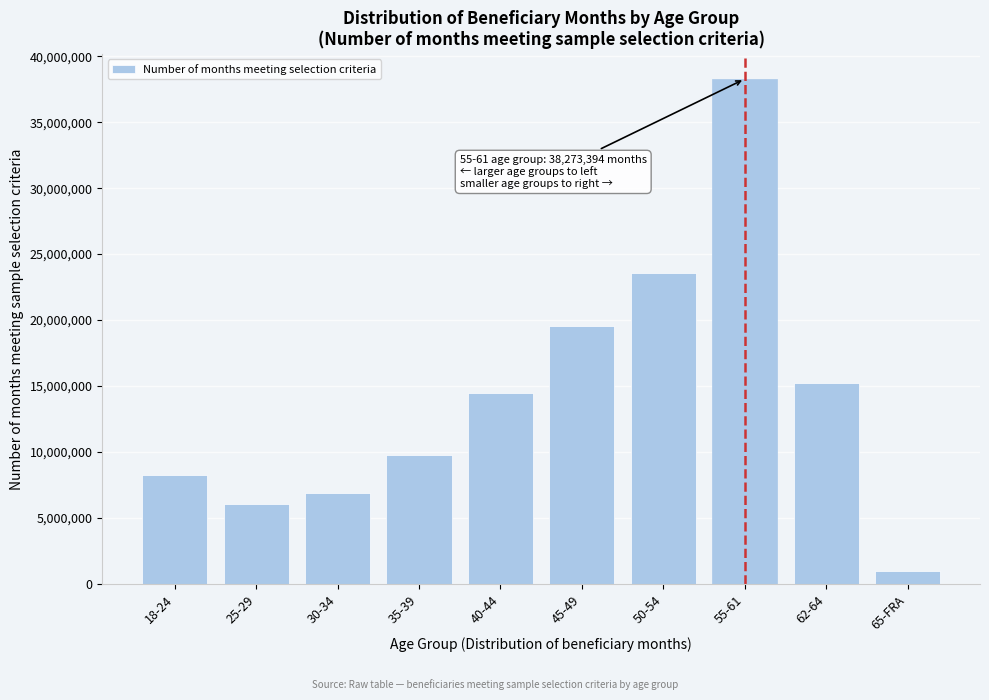

Reading right to left, transcribe all the data shown in this chart.

65-FRA=971182	62-64=15202086	55-61=38273394	50-54=23597802	45-49=19570641	40-44=14473643	35-39=9760501	30-34=6913059	25-29=6076896	18-24=8253879